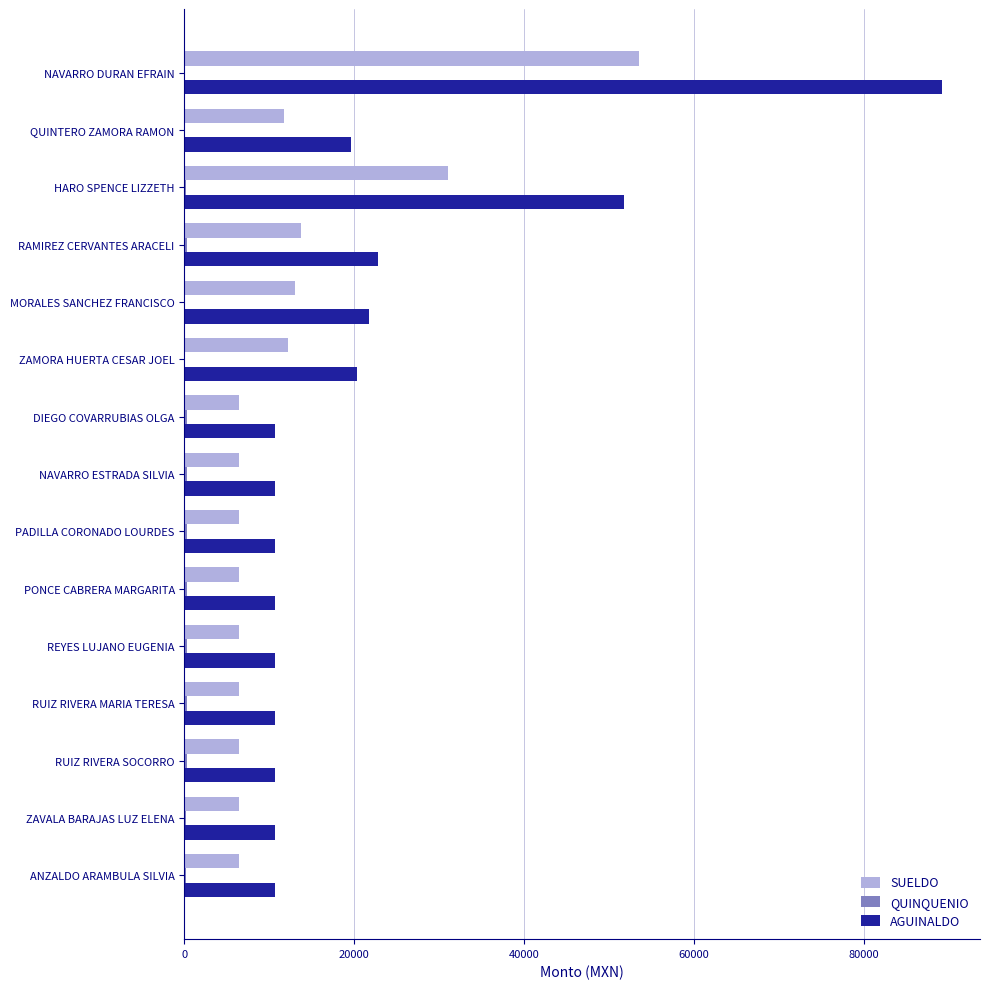

What is the sum of all SUELDO values?

192536.0